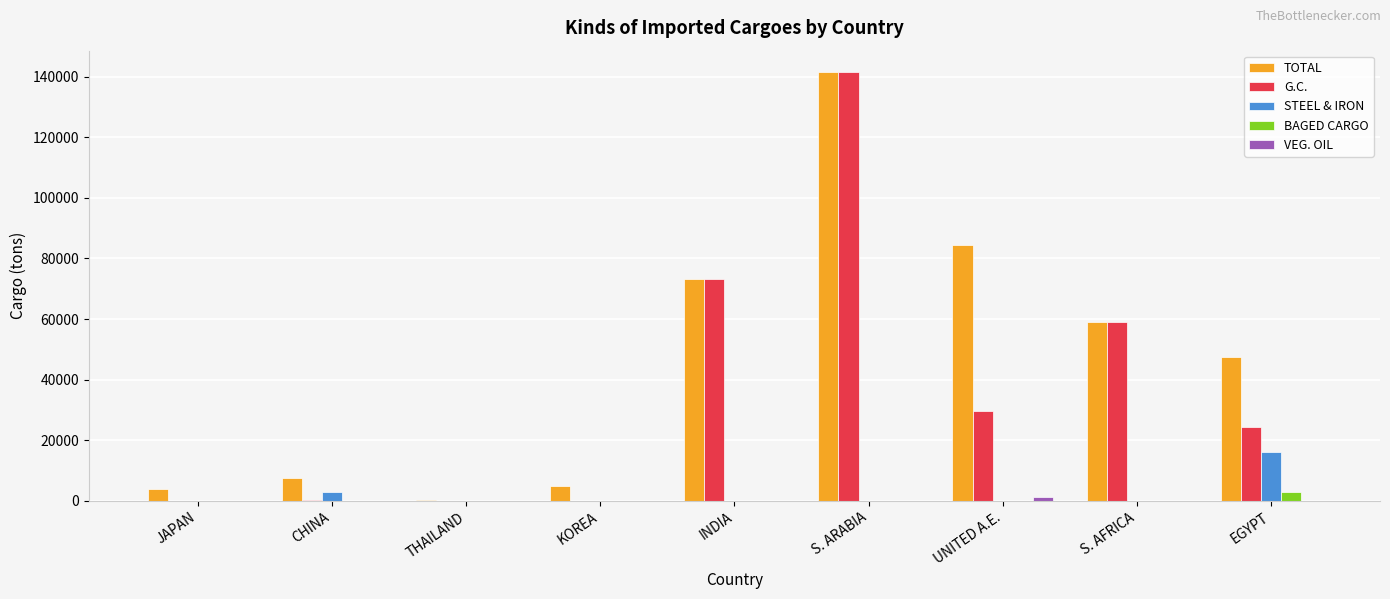

The value of G.C. at S. AFRICA is 59138. True or false?

True